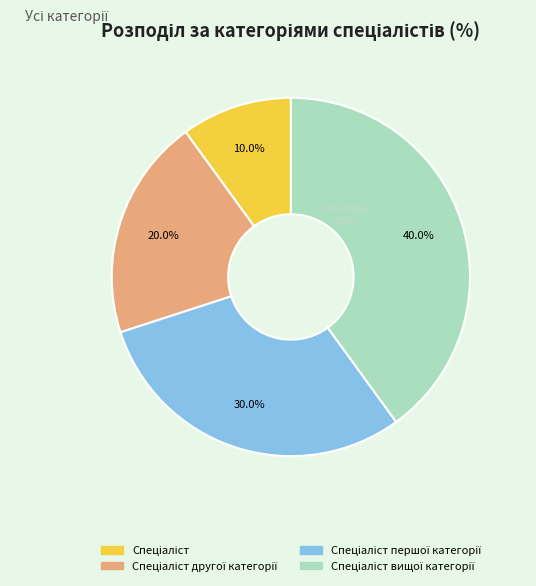

Does any single category account for the majority?

No